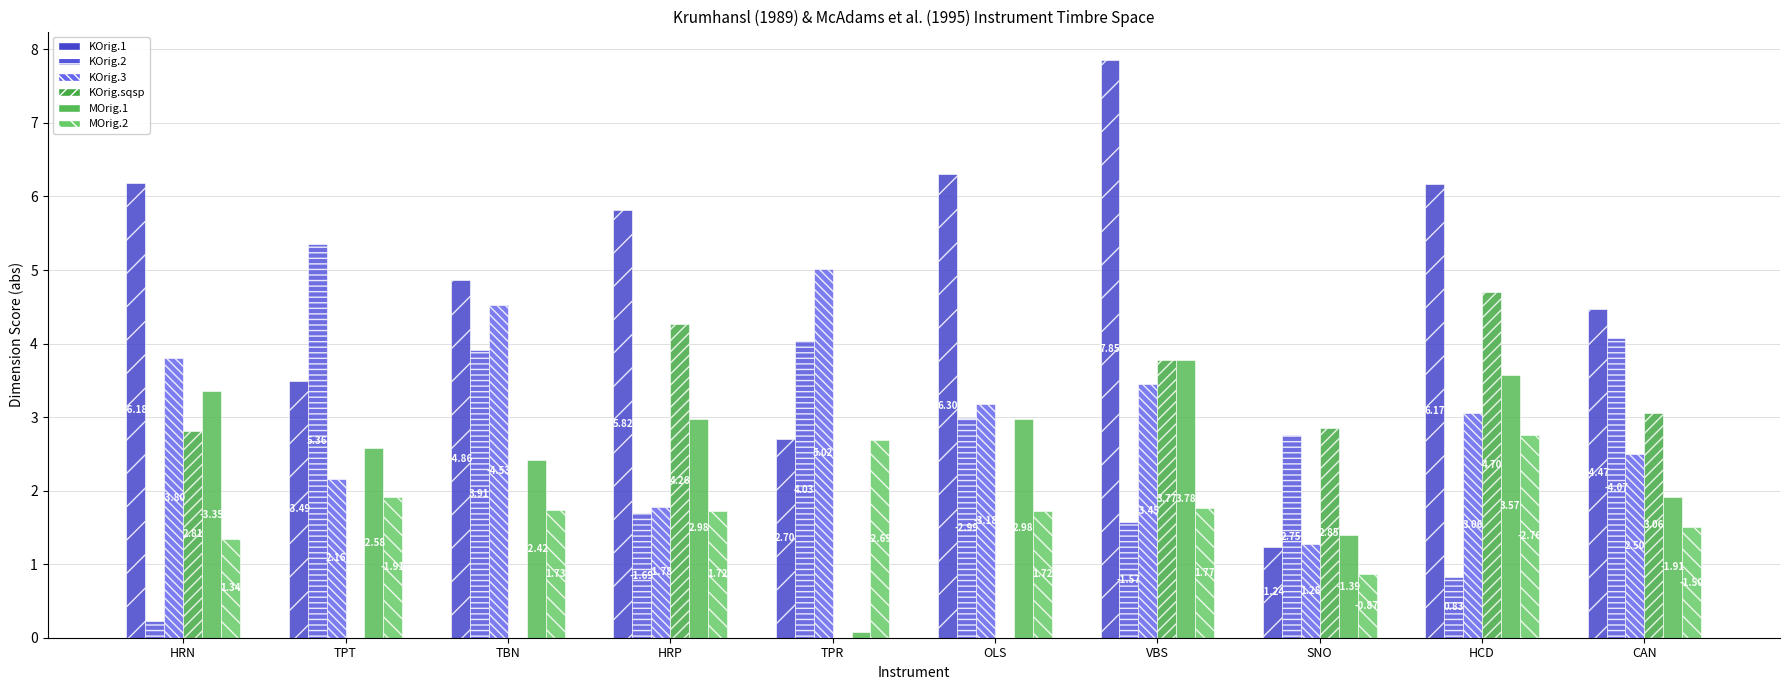

How many groups of bars are there?

10